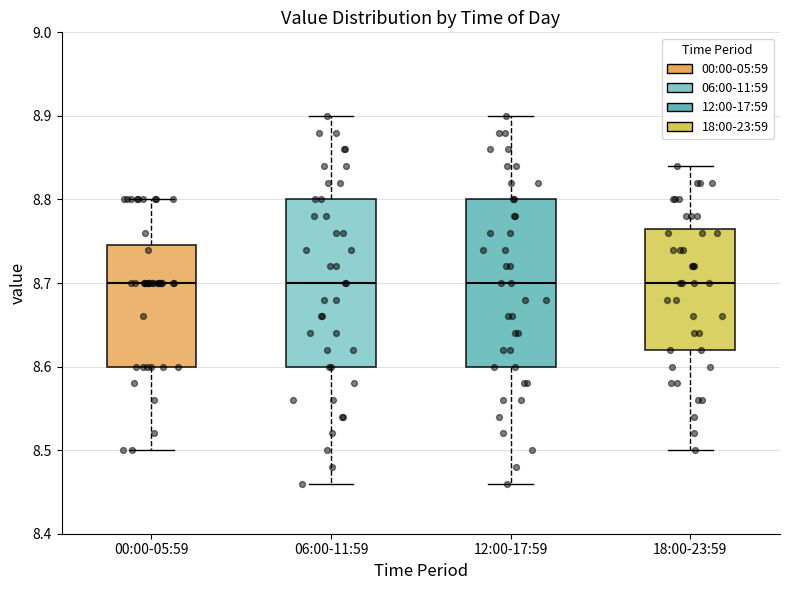

Reading left to right, read every box against the y-axis: the position of its median line, the range the box covers, and the ends of its whiskers. The values are not printed on the chart, so give them approximately, as read against the axis.

00:00-05:59: median 8.70, box 8.60 to 8.75, whiskers 8.50 to 8.80
06:00-11:59: median 8.70, box 8.60 to 8.80, whiskers 8.46 to 8.90
12:00-17:59: median 8.70, box 8.60 to 8.80, whiskers 8.46 to 8.90
18:00-23:59: median 8.70, box 8.62 to 8.77, whiskers 8.50 to 8.84